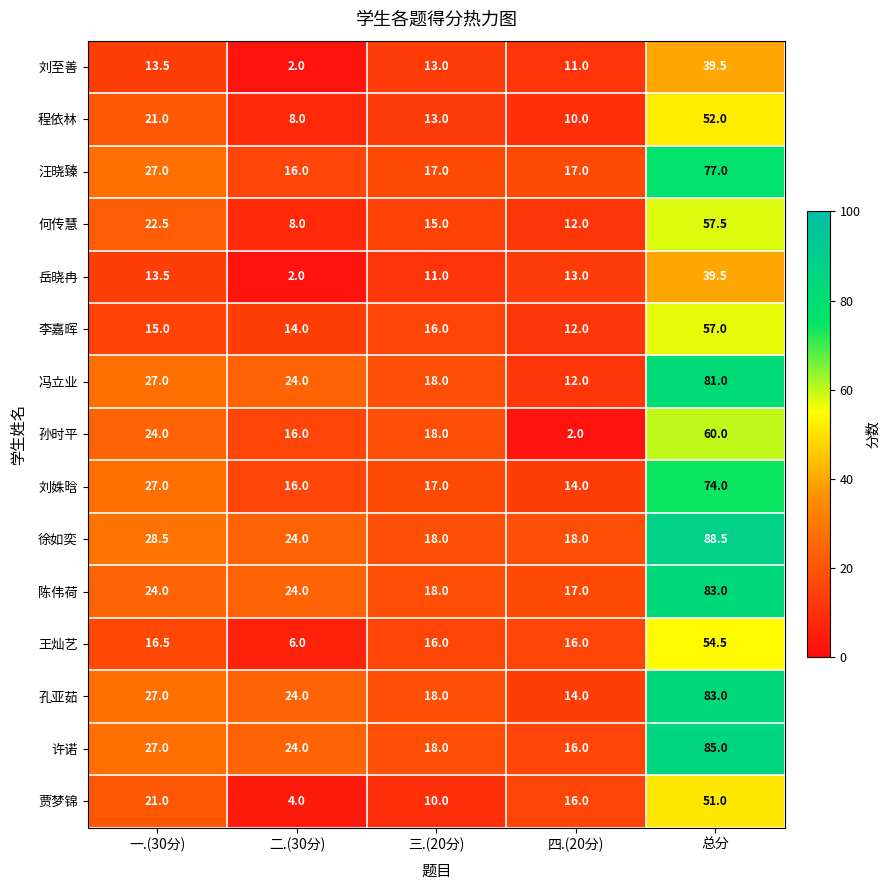

Which category has the lowest value in the 贾梦锦 series?

二.(30分)